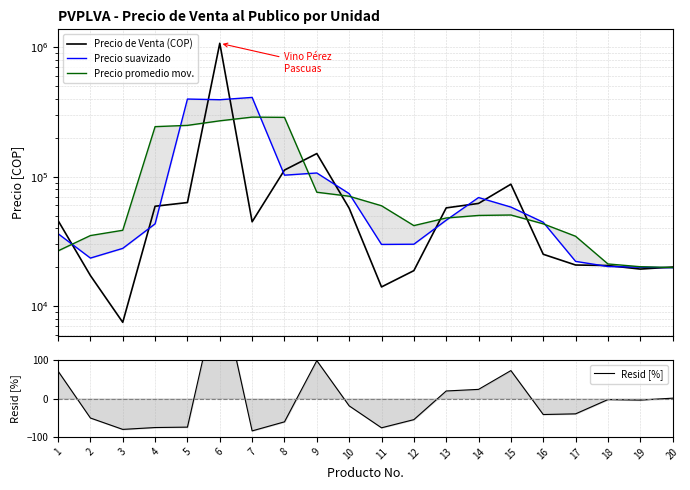

At which label does Precio suavizado first exceed 44472?

5